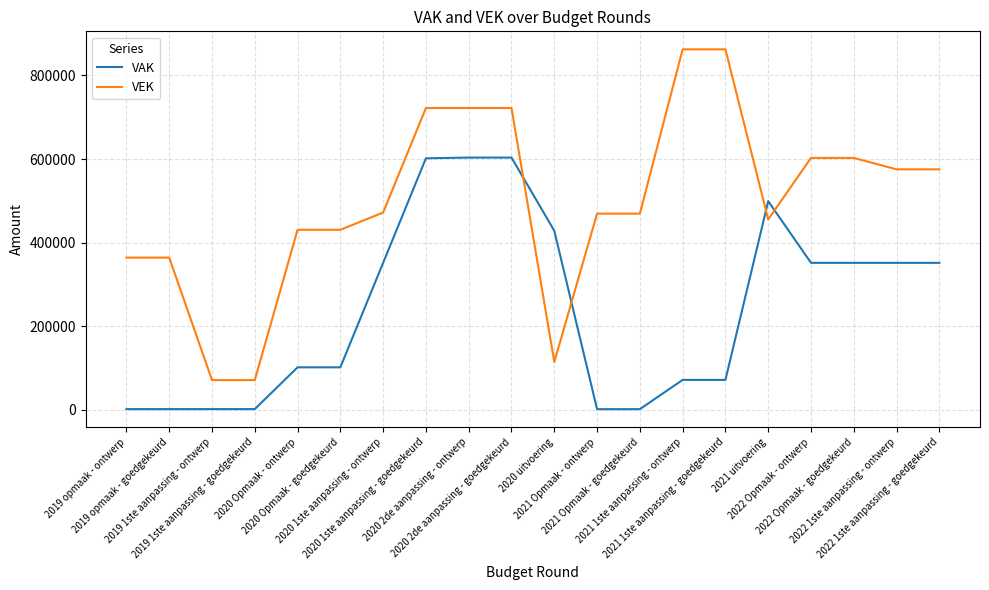

Which series ends up on top after the final intersection of VEK and VAK?

VEK